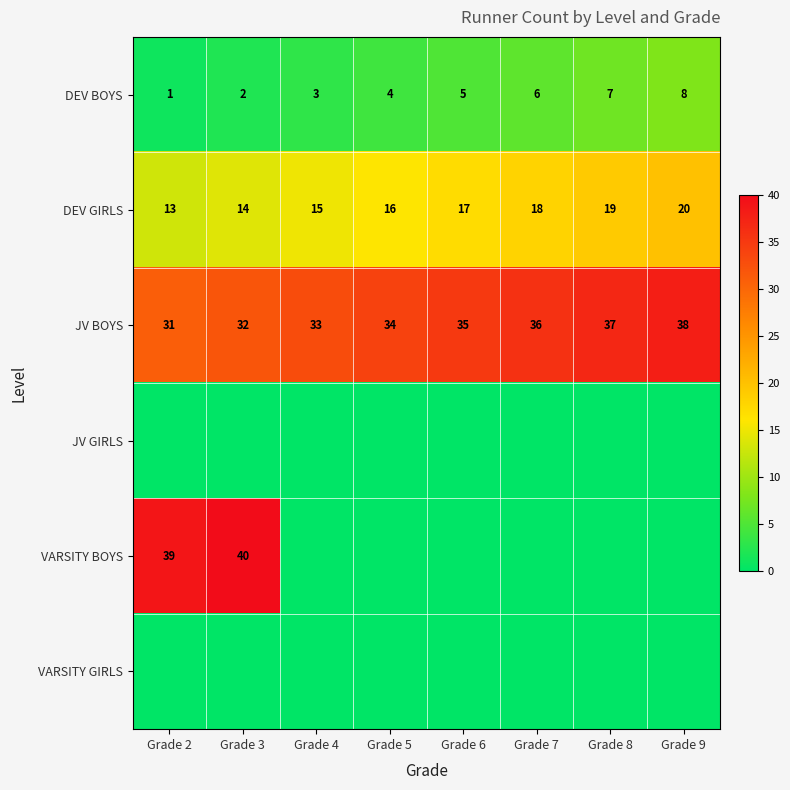

True or false: DEV BOYS has a value of 5 at Grade 4.

False